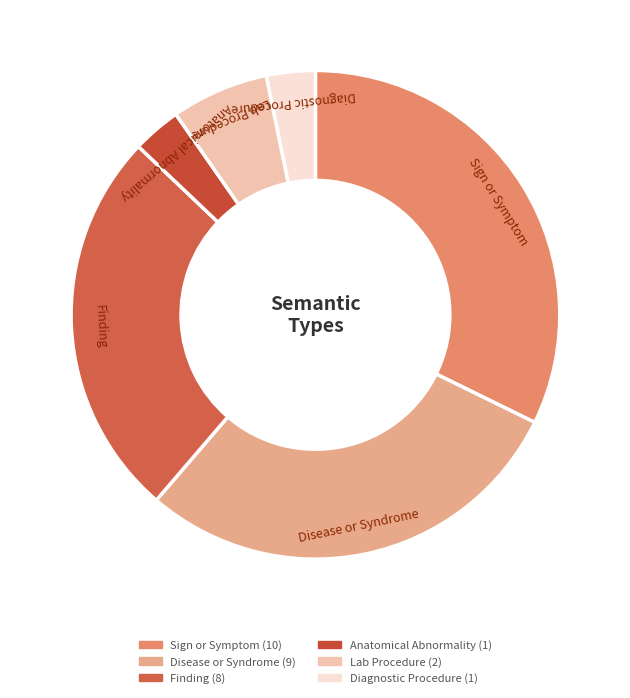

Count the number of slices in the pie.

6